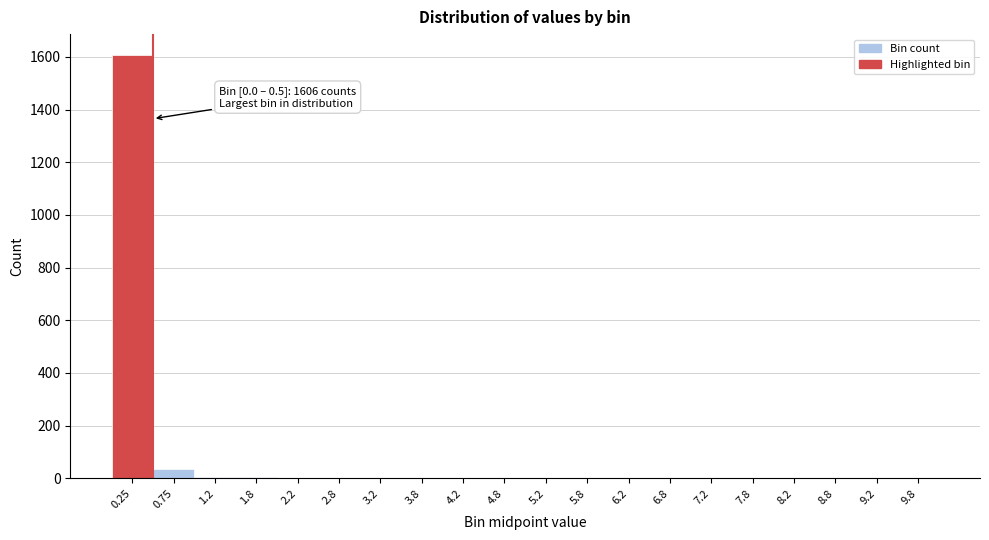

Which range on the x-axis has the tallest bar?

0.0 to 0.5